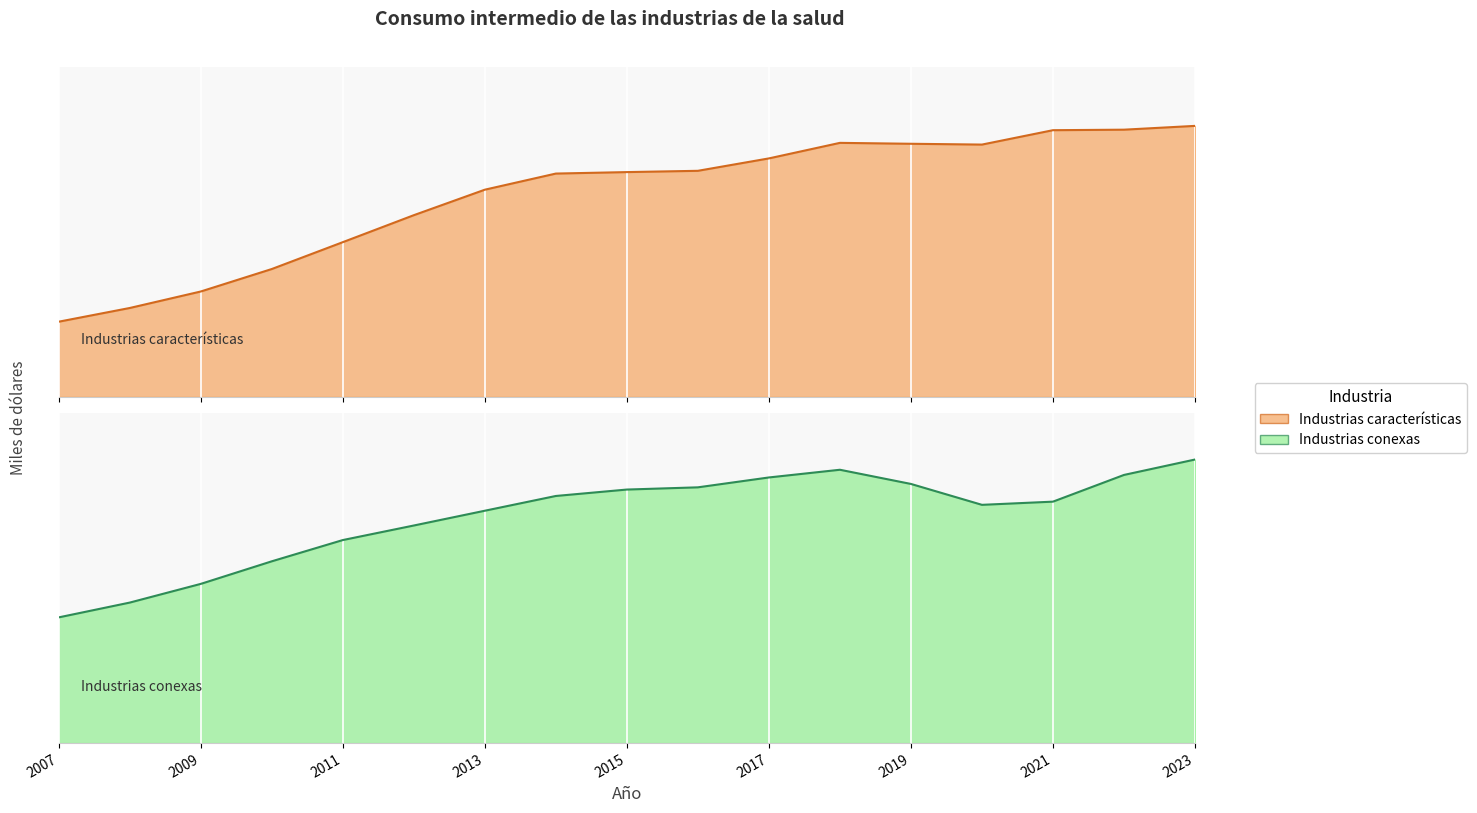

What is the difference between the Industrias conexas values at 2009 and 2015?

327954